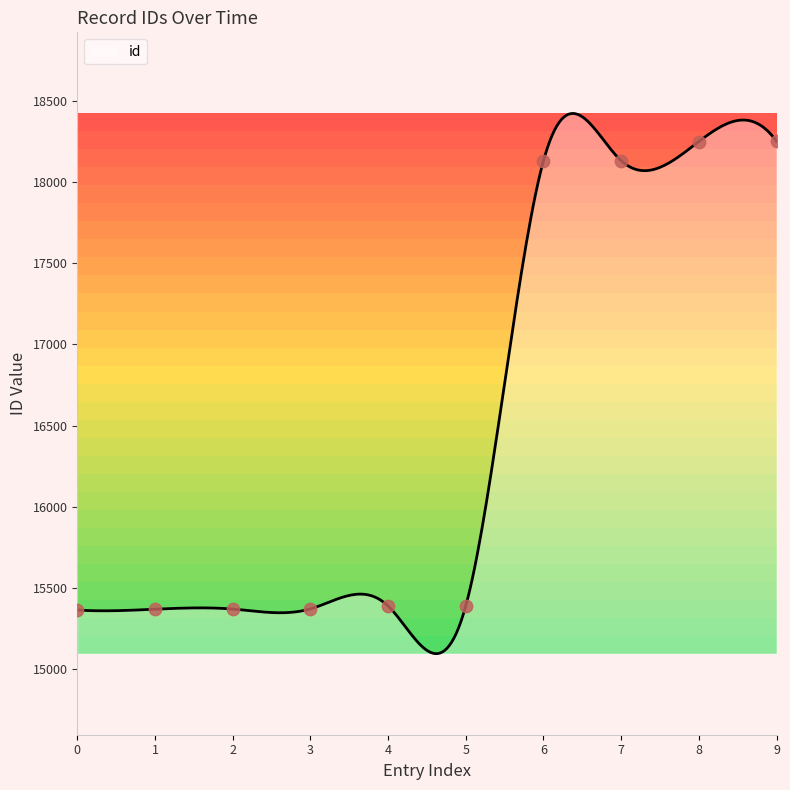

What is the highest value of the id series?

18424.3